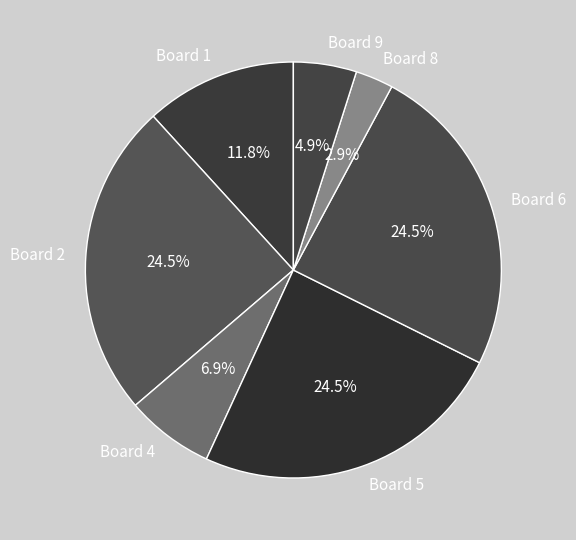

What is the ratio of the value at Board 5 to the value at Board 9?

5.0